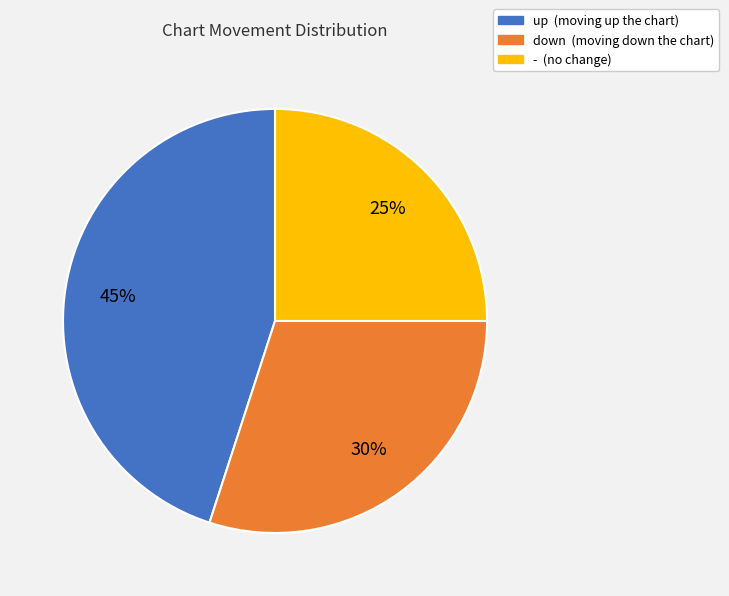

Rank the categories by value from lowest to highest.

-, down, up